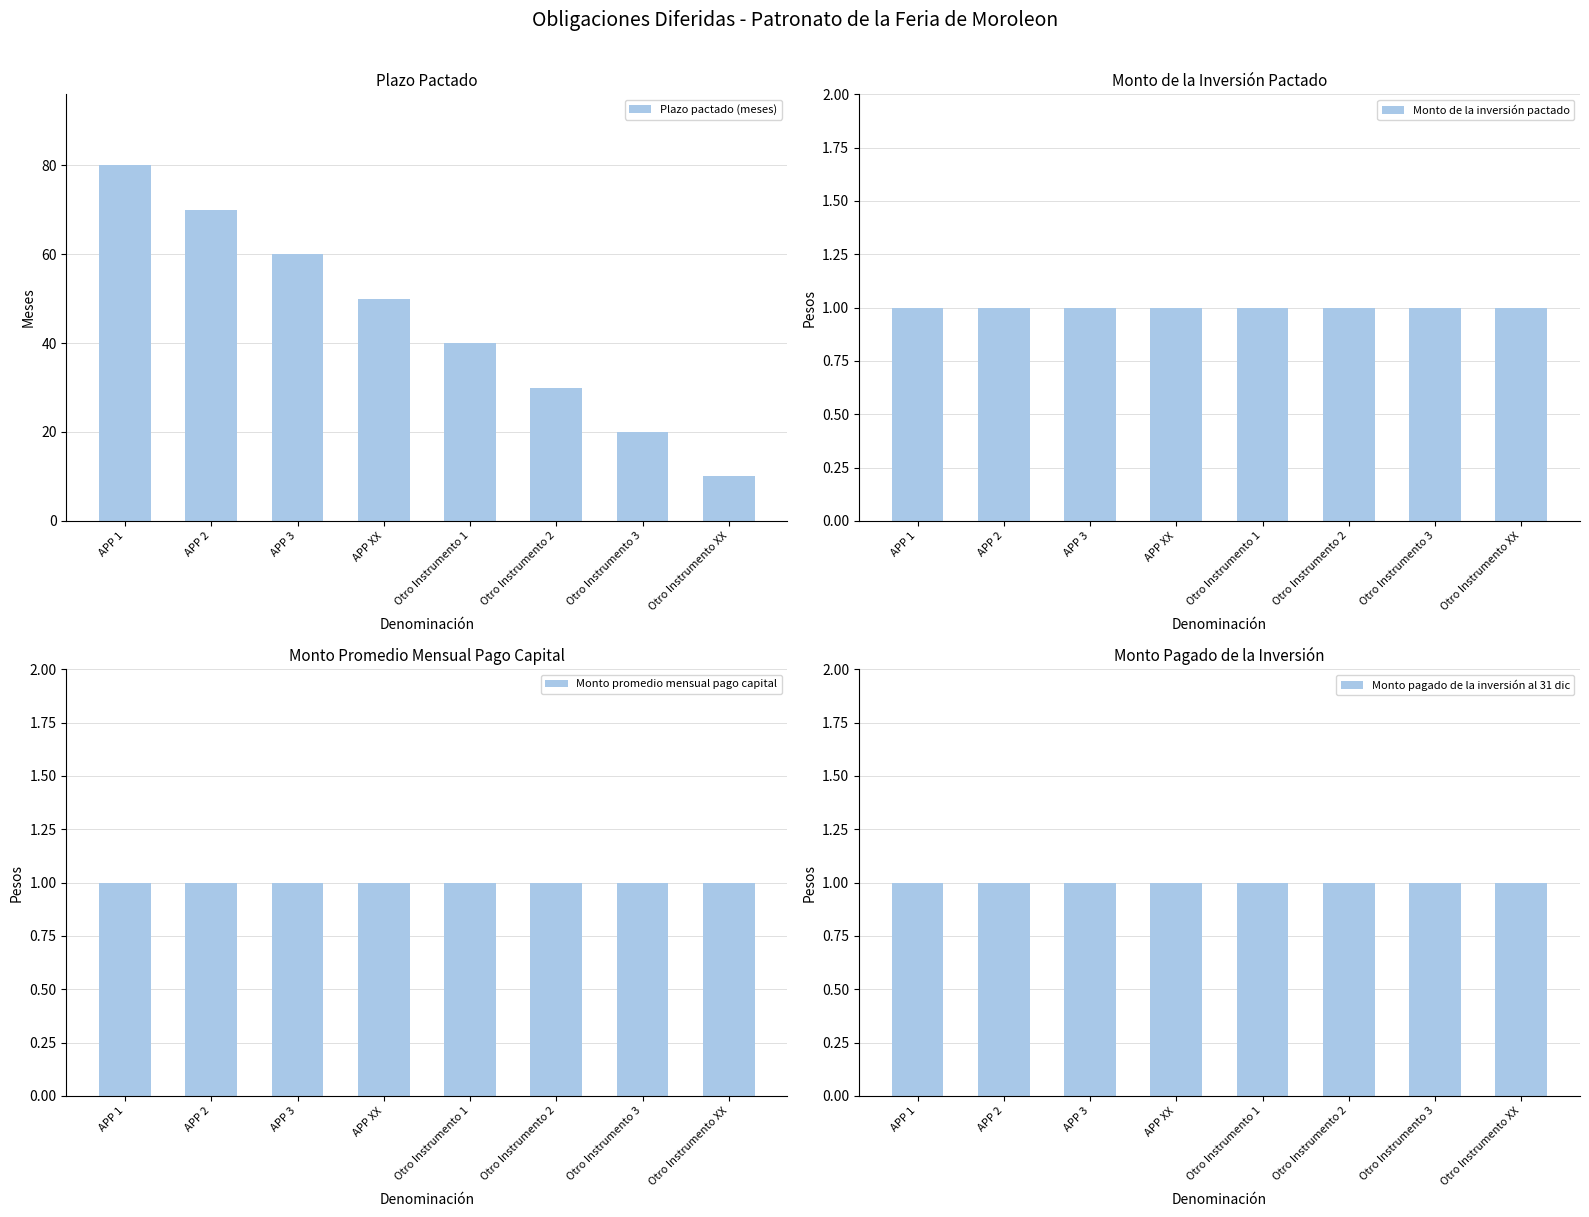

What is the label of the 8th bar from the right?

APP 1